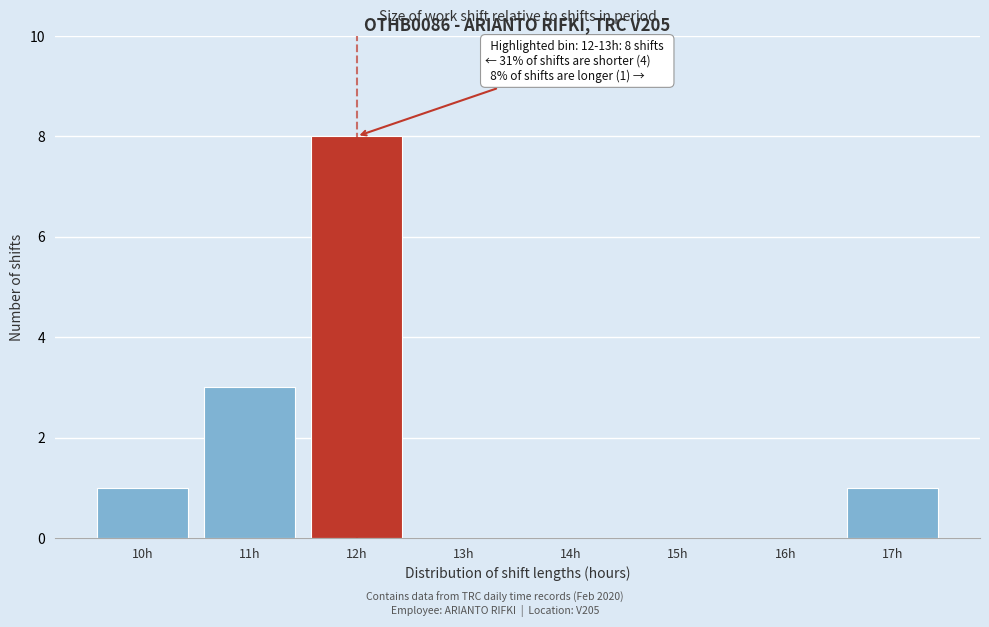

Reading left to right, transcribe all the data shown in this chart.

10h=1	11h=3	12h=8	13h=0	14h=0	15h=0	16h=0	17h=1